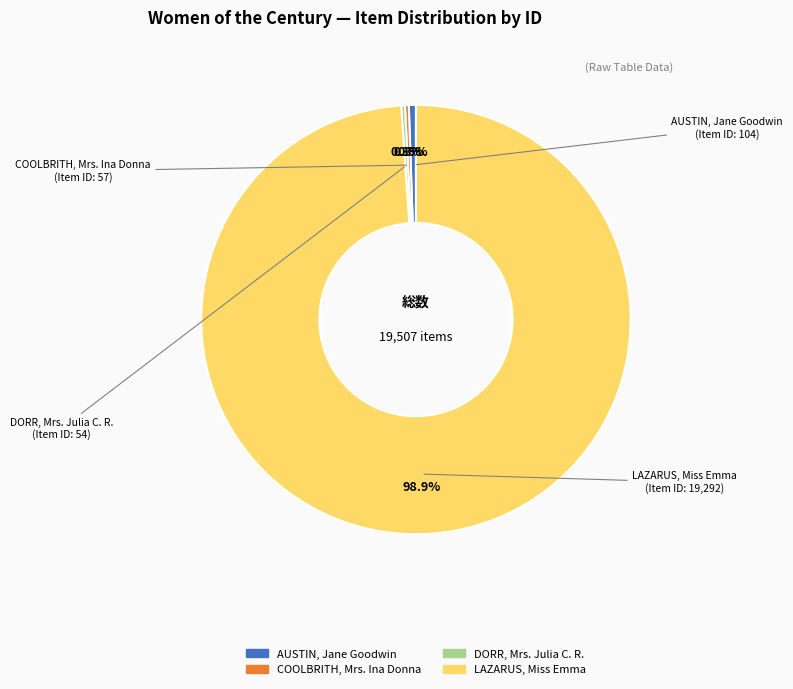

What is the largest slice in the pie chart?

LAZARUS, Miss Emma